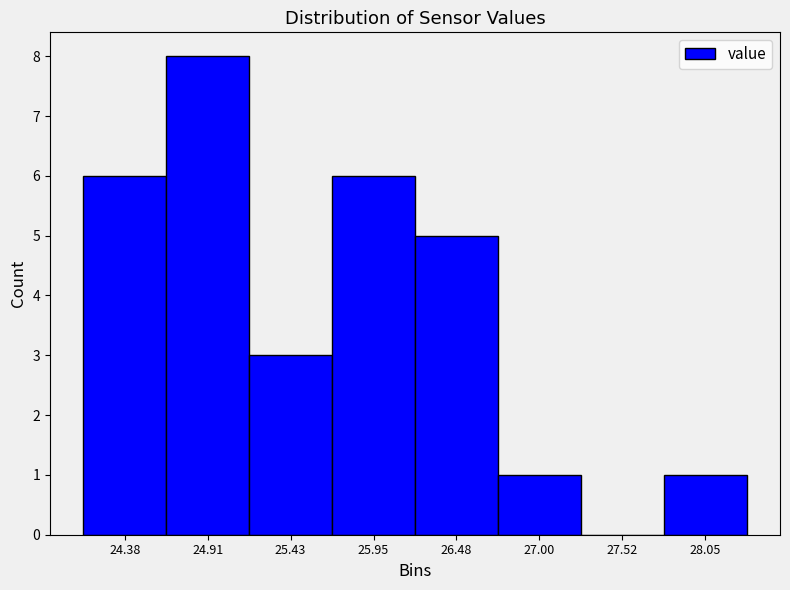

Reading left to right, transcribe this chart: for each bar, give the range it covers on the x-axis and its height. Neither the bar edges nor the heights are printed on the chart, so give them approximately, as read against the axes.

24.1 to 24.6: 6
24.6 to 25.2: 8
25.2 to 25.7: 3
25.7 to 26.2: 6
26.2 to 26.7: 5
26.7 to 27.3: 1
27.3 to 27.8: 0
27.8 to 28.3: 1